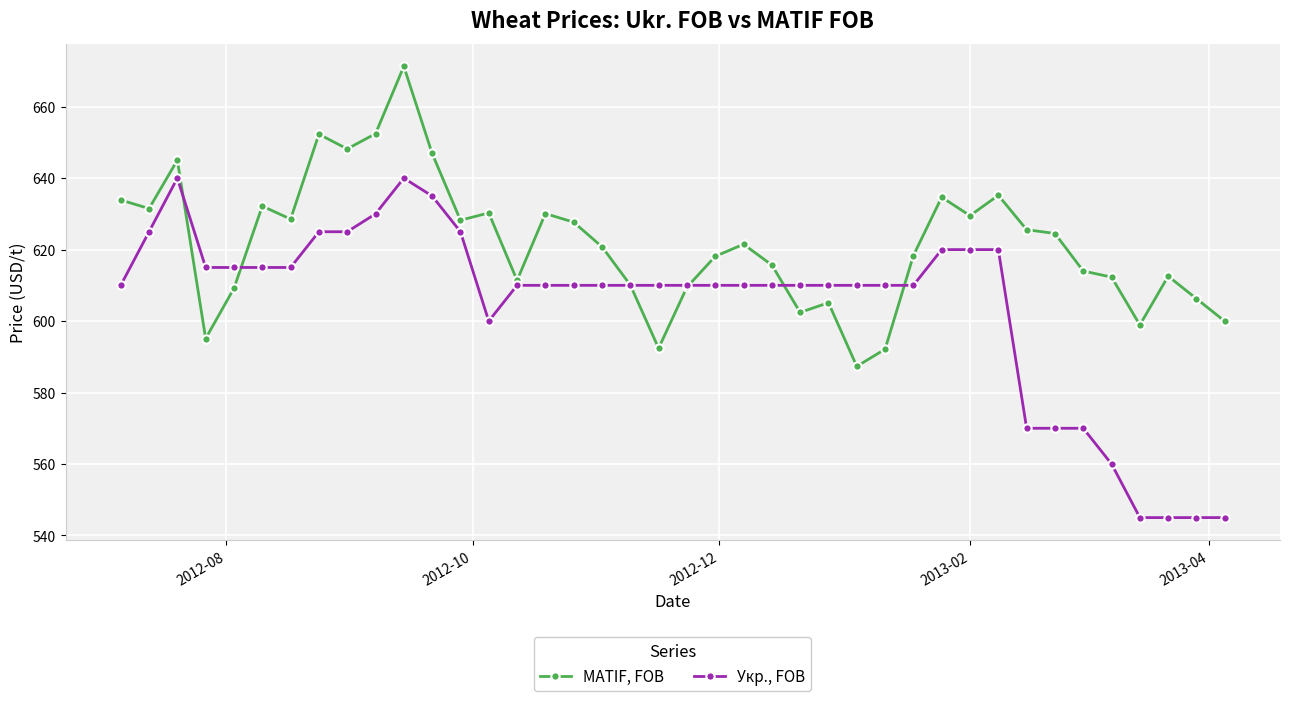

What is the difference between the maximum and second lowest values in the Укр., FOB series?

95.0